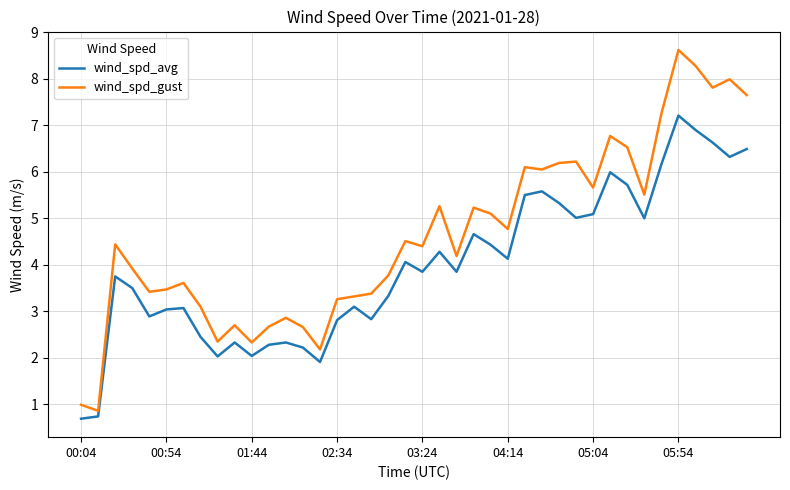

List the series in order of their peak value, lowest first.

wind_spd_avg, wind_spd_gust